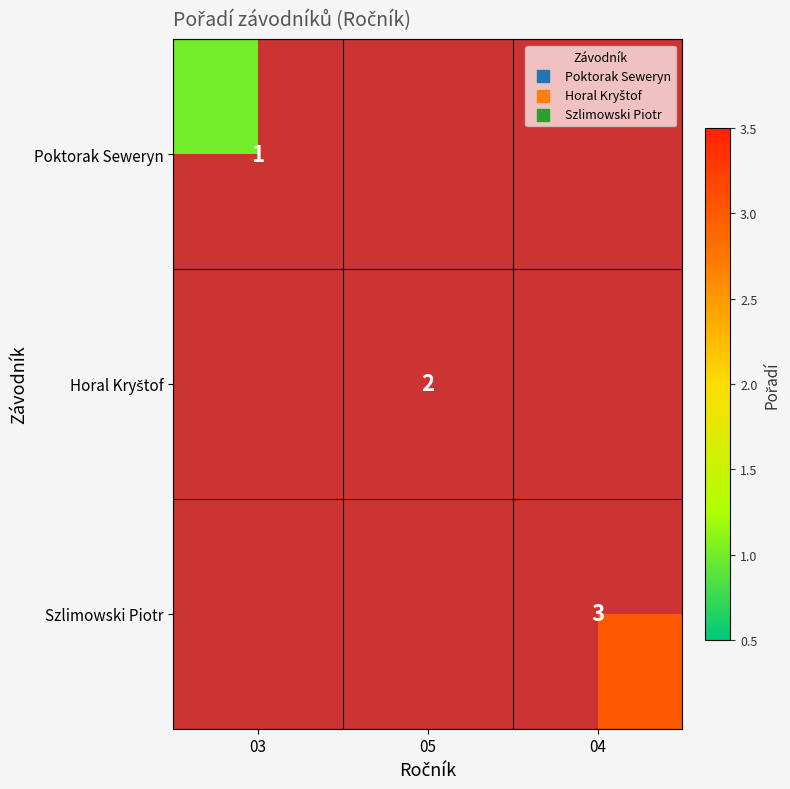

True or false: Szlimowski Piotr has a value of 5 at 04.

False